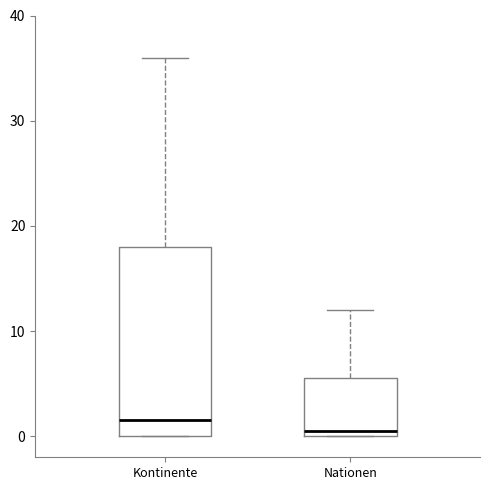

Reading left to right, transcribe this box plot: for each box, give where its median line is, the range the box spans, and where its two whiskers end, as read against the y-axis. The values are not printed on the chart, so give them approximately, as read against the axis.

Kontinente: median 2, box 0 to 18, whiskers 0 to 36
Nationen: median 1, box 0 to 6, whiskers 0 to 12